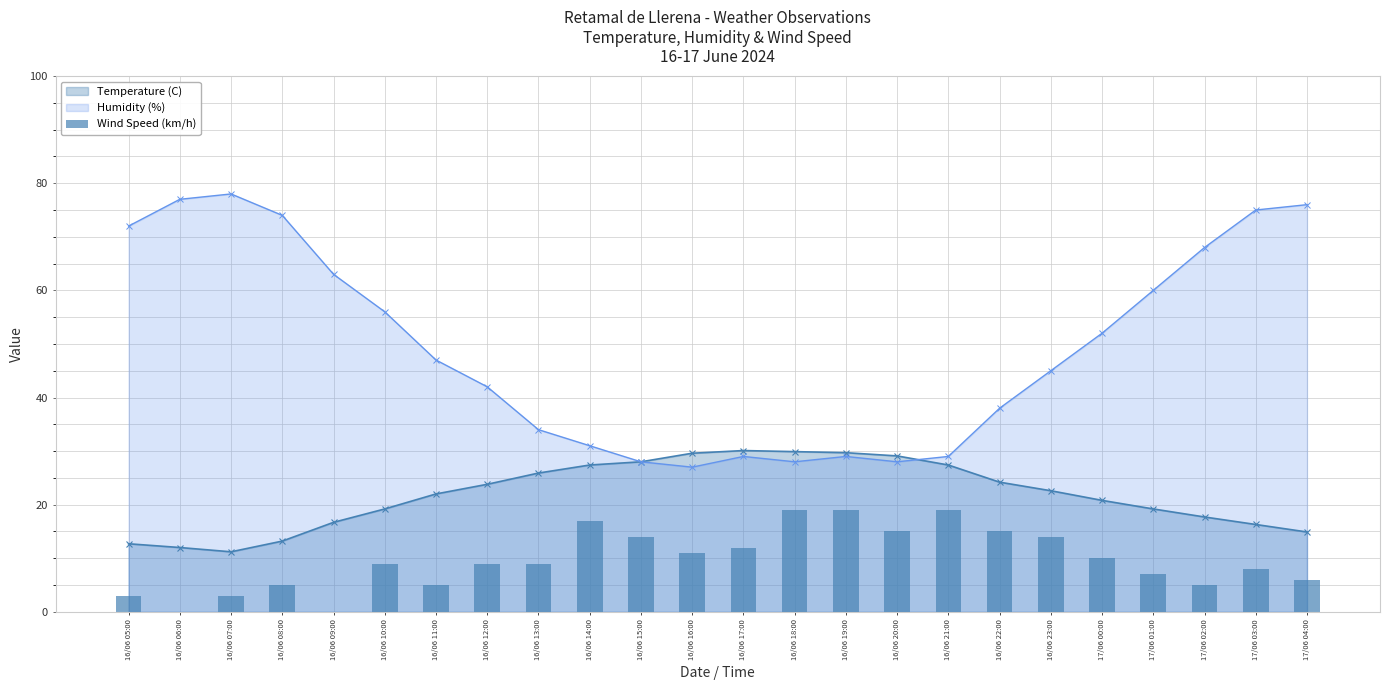

True or false: the data shows 8 at 16/06 09:00.

False